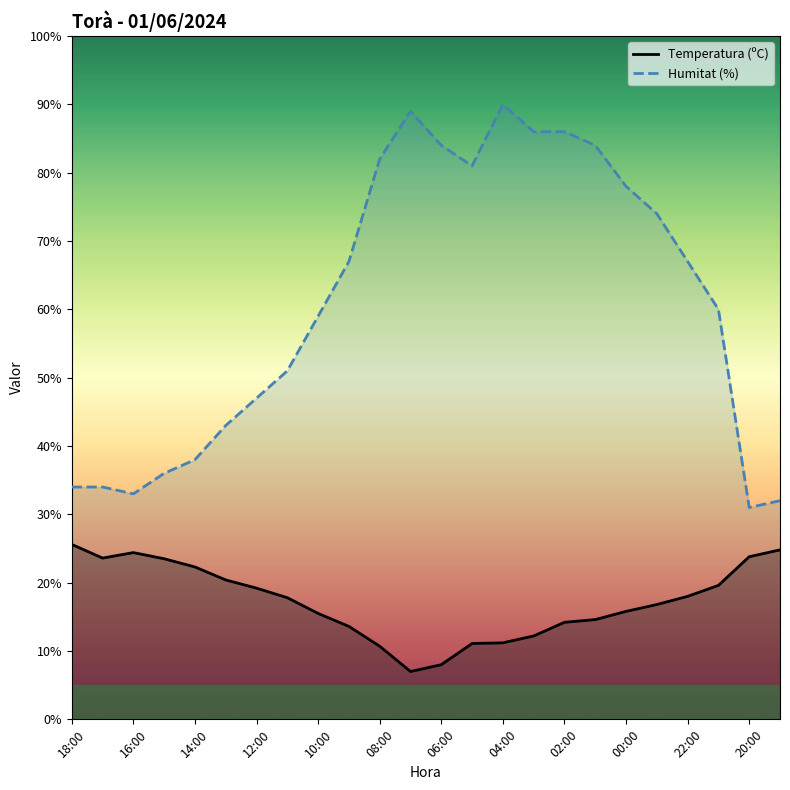

What is the spread (max minus min) of values at 02:00?

71.8